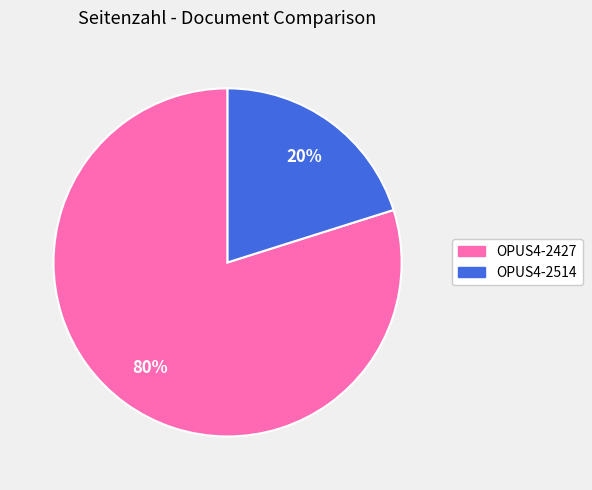

What is the largest slice in the pie chart?

OPUS4-2427